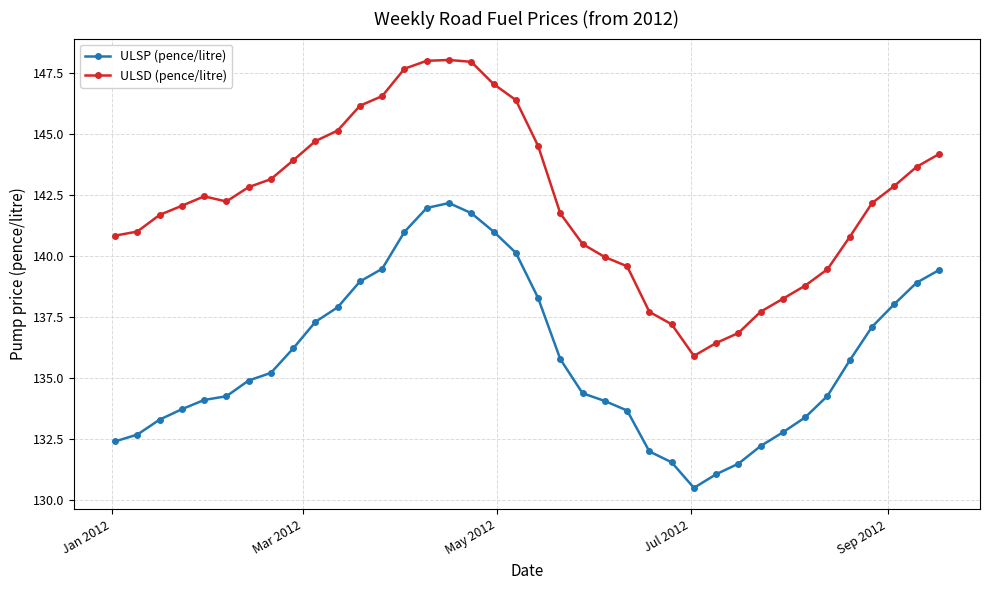

True or false: ULSP (pence/litre) and ULSD (pence/litre) intersect in this chart.

False